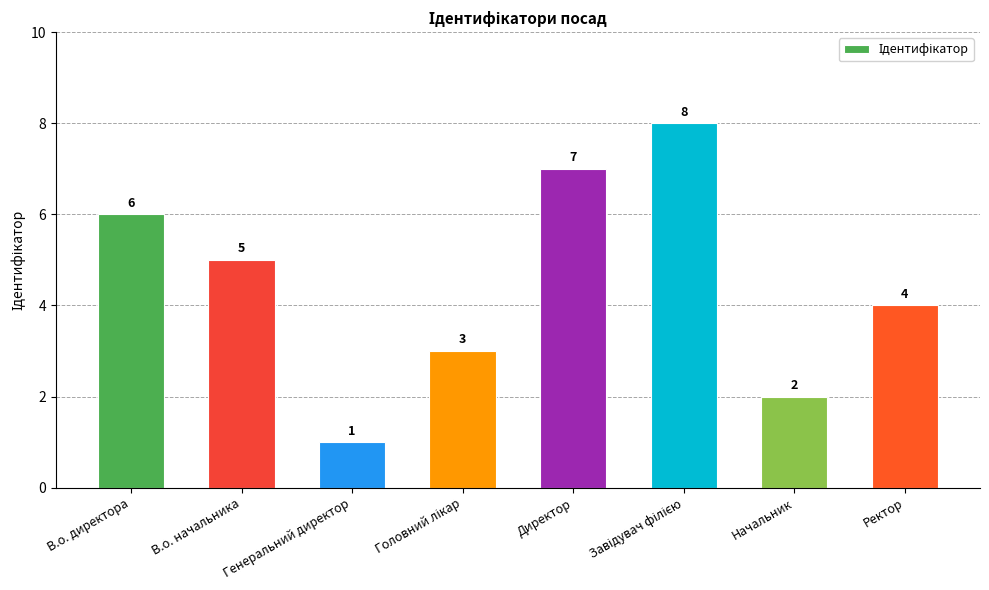

Are the bars horizontal?

No